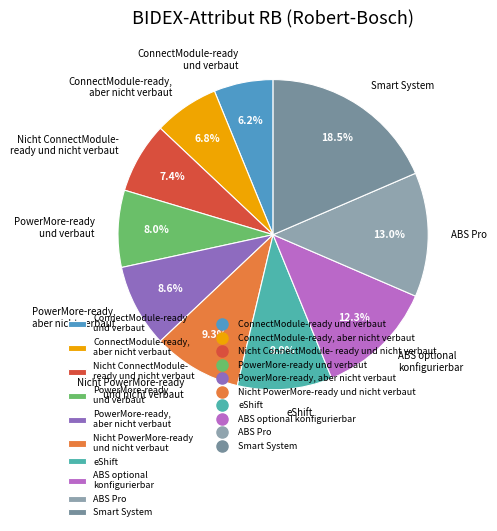

What percentage is the ABS Pro slice, to the nearest percent?

13%